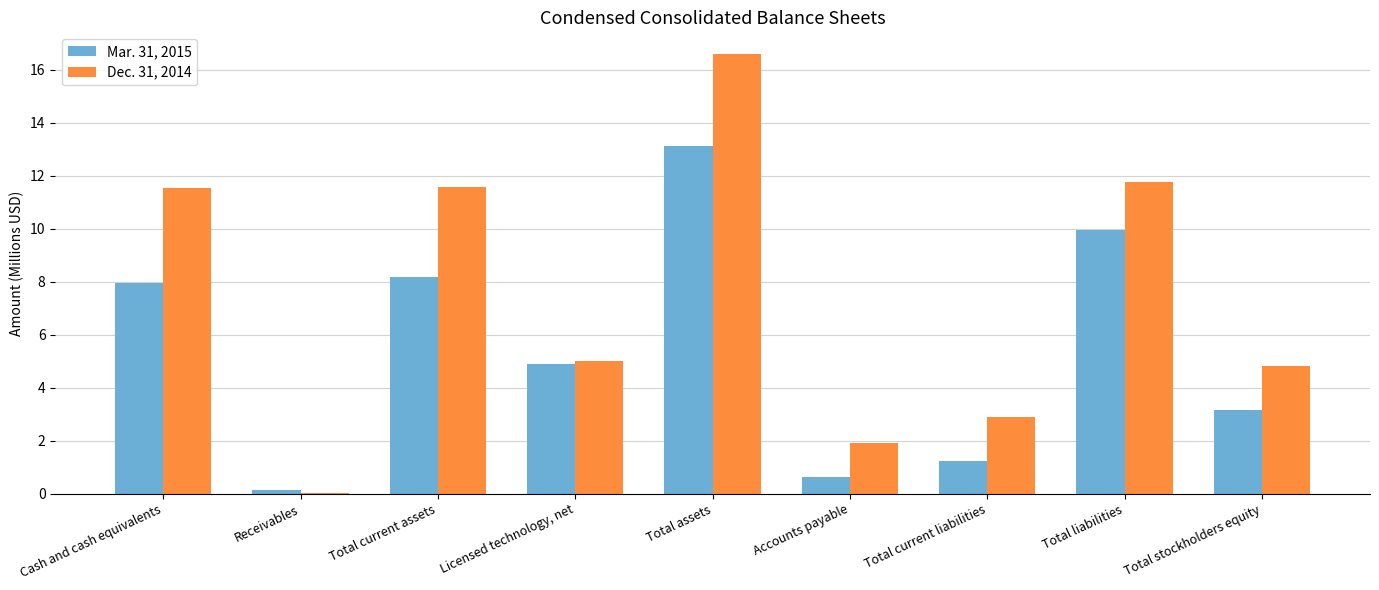

Are the bars horizontal?

No